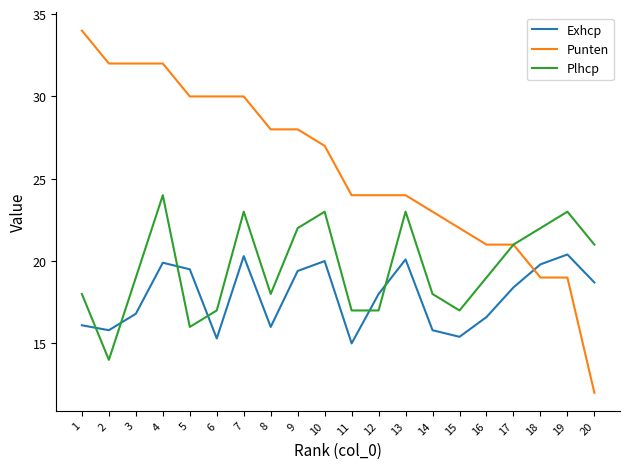

Reading left to right, transcribe all the data shown in this chart.

Exhcp: 1=16.1	2=15.8	3=16.8	4=19.9	5=19.5	6=15.3	7=20.3	8=16.0	9=19.4	10=20.0	11=15.0	12=18.0	13=20.1	14=15.8	15=15.4	16=16.6	17=18.4	18=19.8	19=20.4	20=18.7
Punten: 1=34.0	2=32.0	3=32.0	4=32.0	5=30.0	6=30.0	7=30.0	8=28.0	9=28.0	10=27.0	11=24.0	12=24.0	13=24.0	14=23.0	15=22.0	16=21.0	17=21.0	18=19.0	19=19.0	20=12.0
Plhcp: 1=18.0	2=14.0	3=19.0	4=24.0	5=16.0	6=17.0	7=23.0	8=18.0	9=22.0	10=23.0	11=17.0	12=17.0	13=23.0	14=18.0	15=17.0	16=19.0	17=21.0	18=22.0	19=23.0	20=21.0